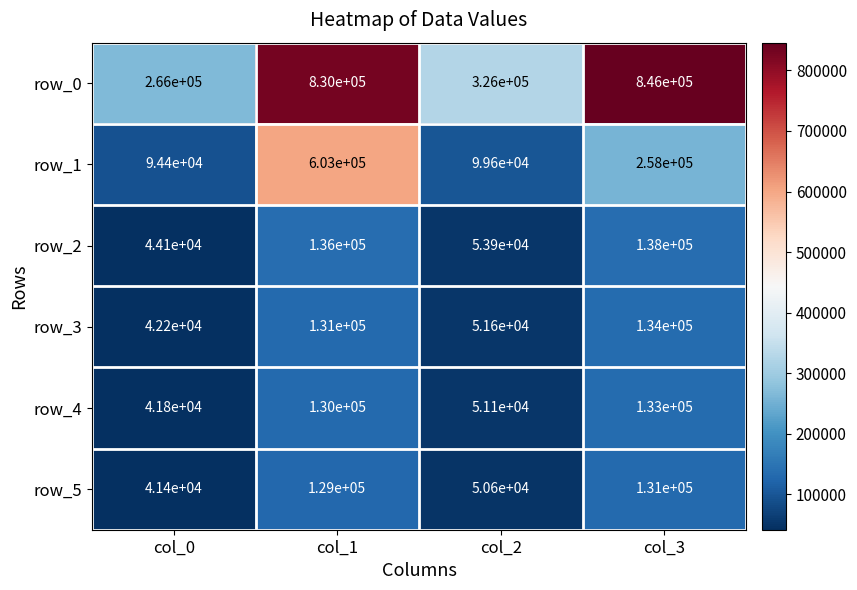

Rank the series by their maximum value, from lowest to highest.

row_5, row_4, row_3, row_2, row_1, row_0